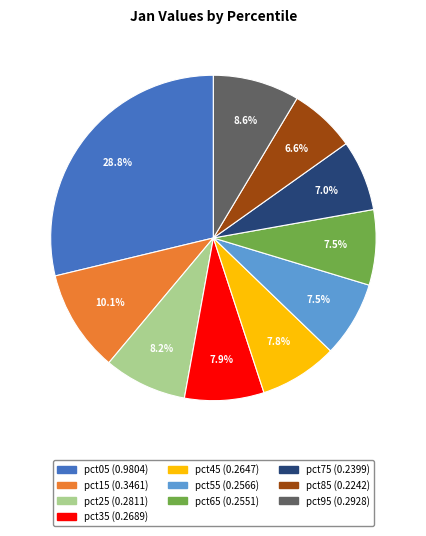

Which category has the biggest portion of the pie?

pct05